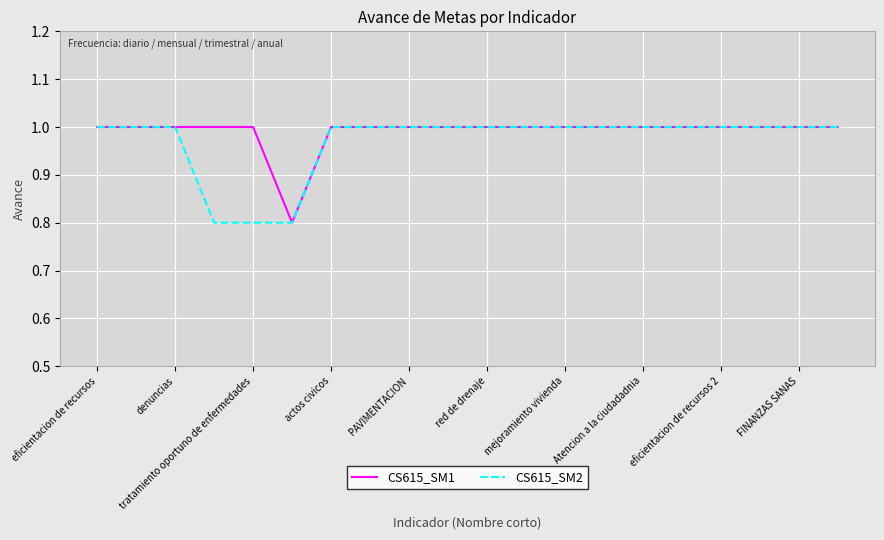

What is the greatest value displayed?

1.0